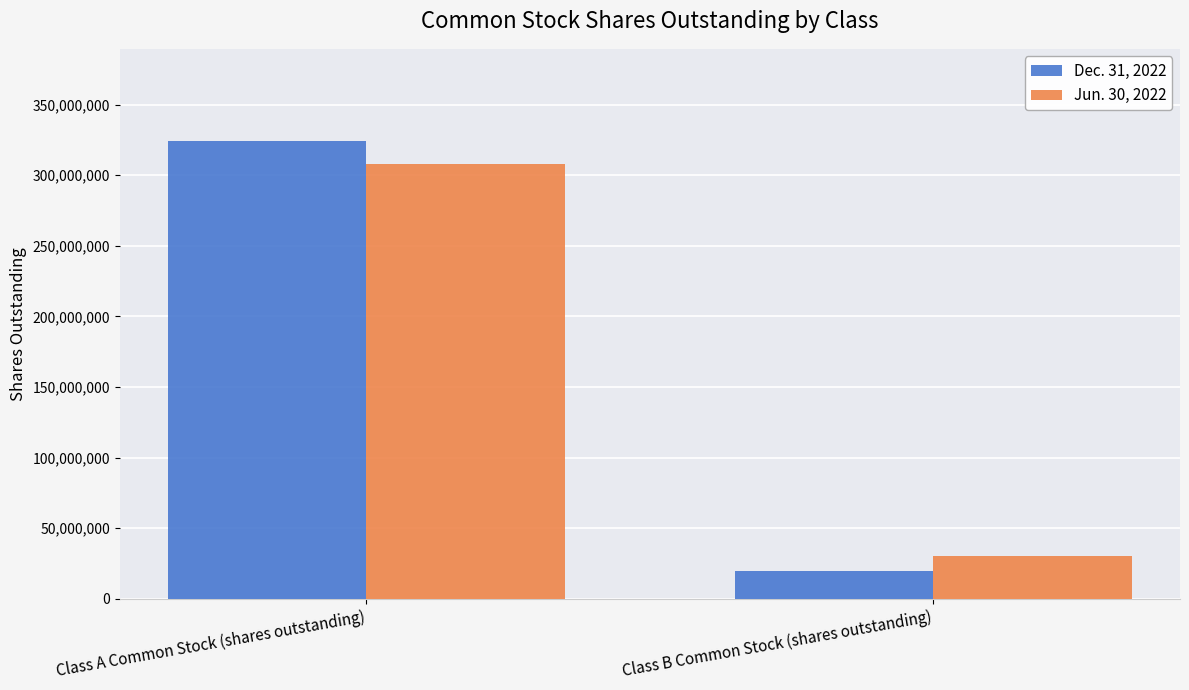

What value does the Jun. 30, 2022 series have at Class A Common Stock (shares outstanding)?

308241938